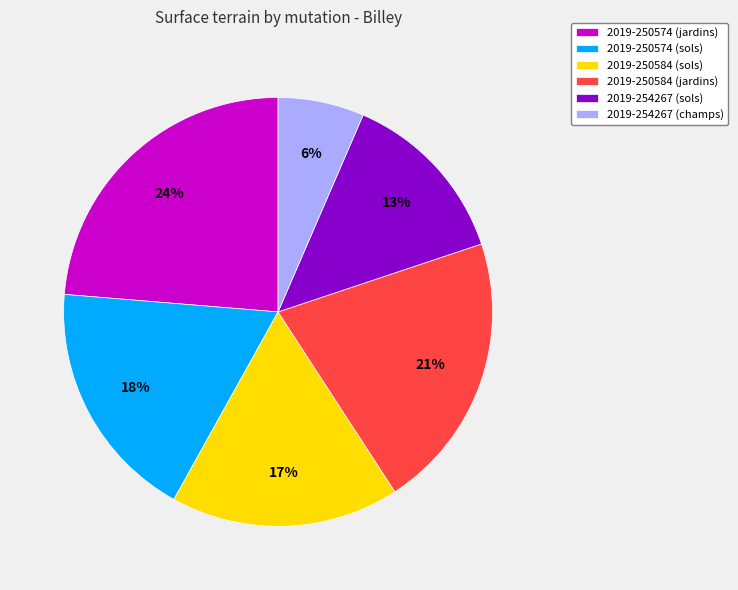

To the nearest percent, what is the average slice percentage?

17%